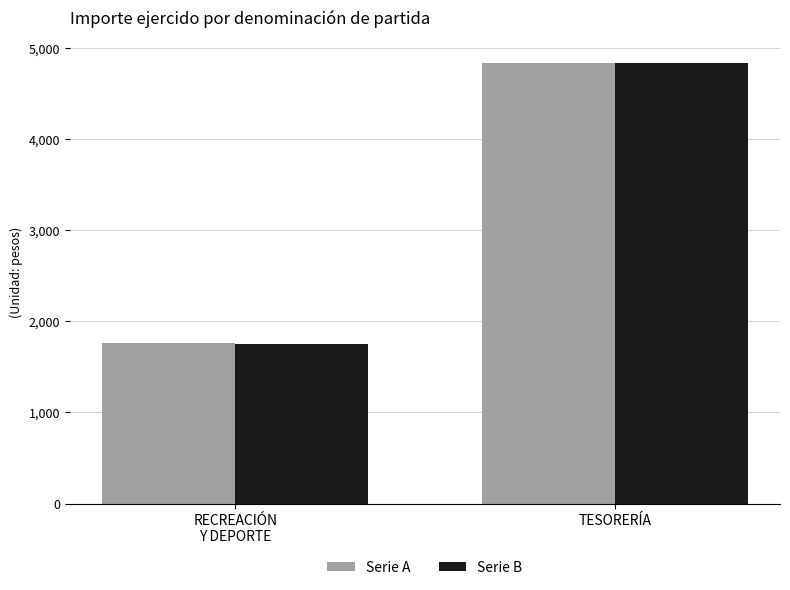

What is the average value of the Serie A series?

3298.8